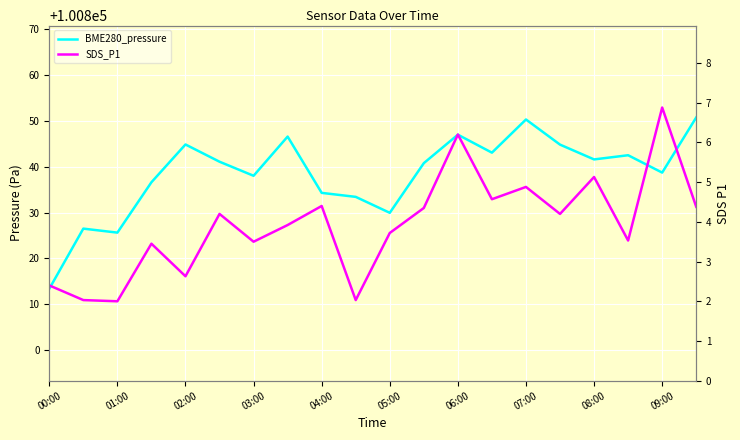

What is the difference between the maximum and minimum values in the BME280_pressure series?

37.3